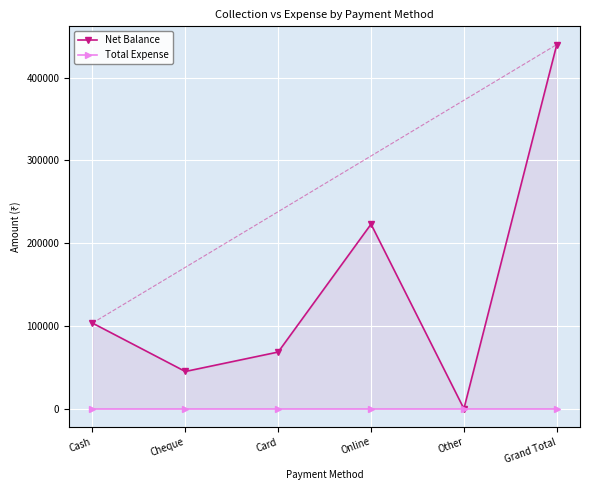

What is the difference between the highest and lowest values at Cheque?

45000